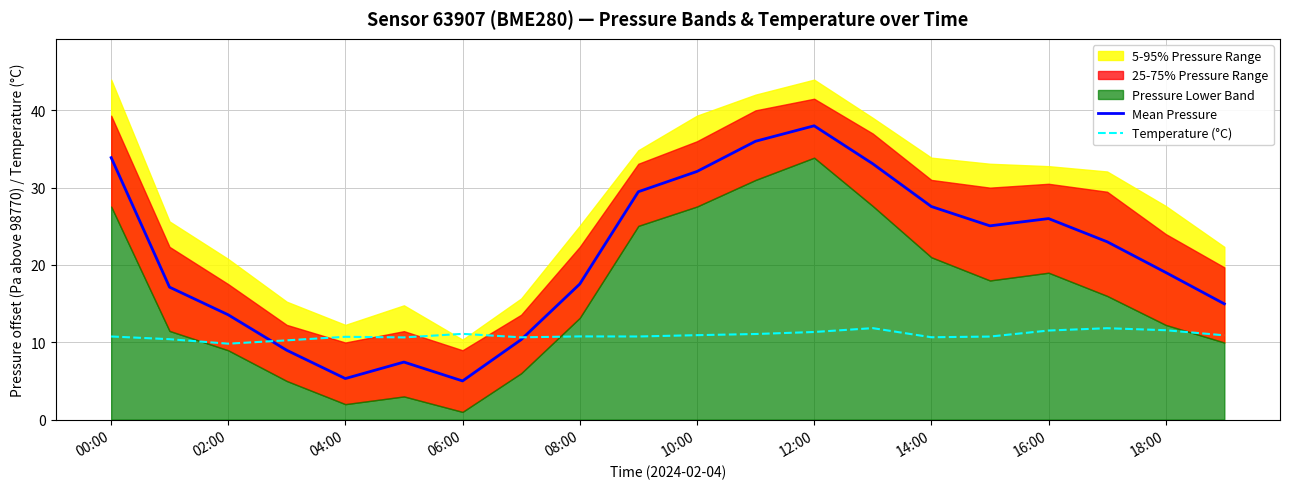

What is the maximum value for Temperature (°C)?

11.8